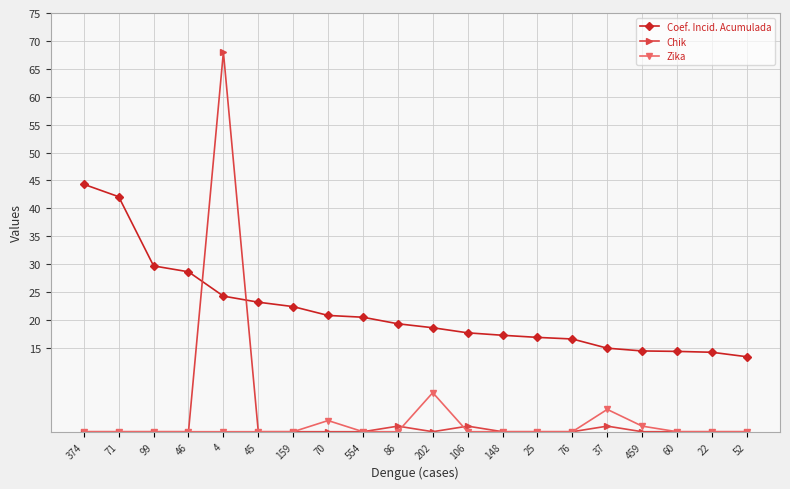

True or false: Zika has more than 0 points higher than both neighbors.

True